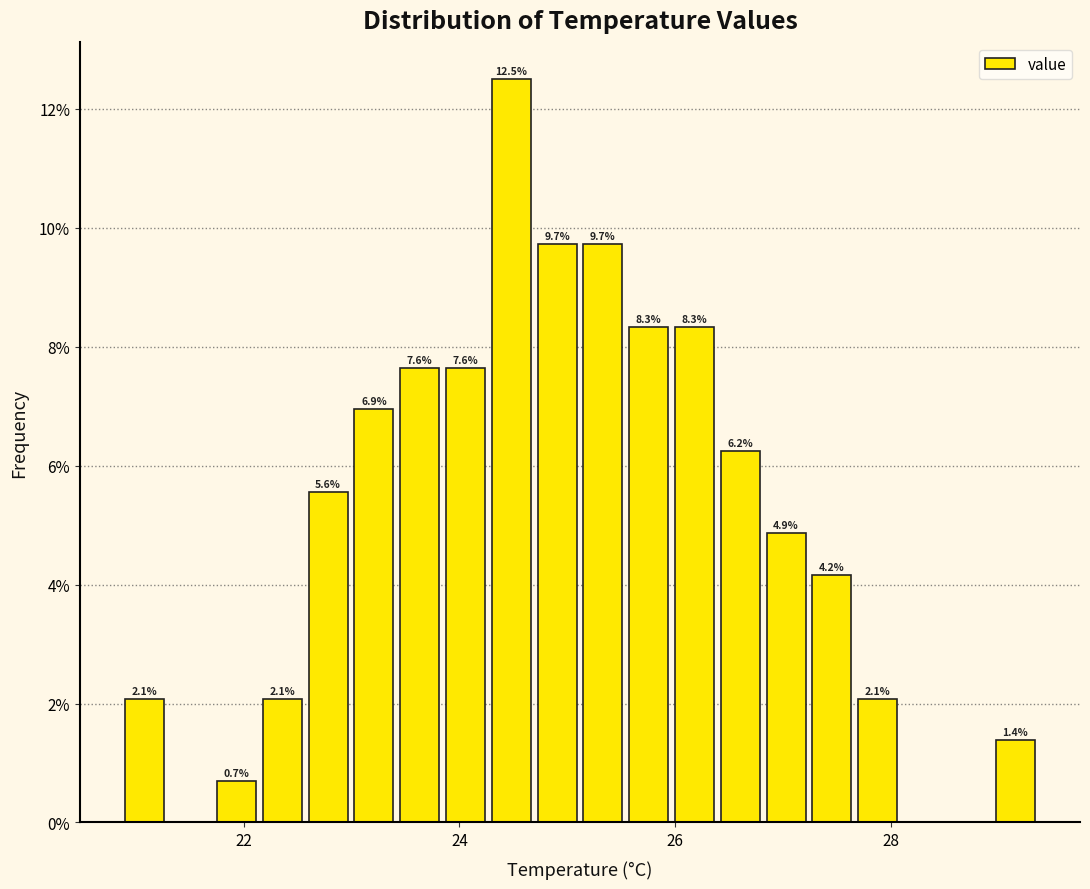

Around what value on the x-axis is the tallest bar? Give the approximate position of its centre, as read against the axis.

24.4